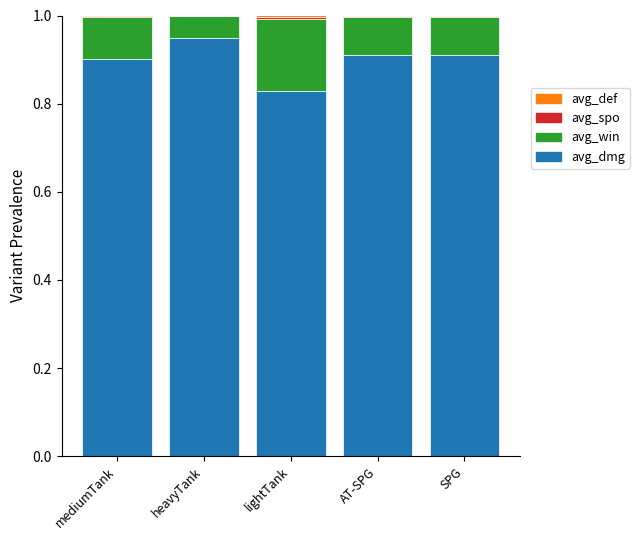

Is it true that avg_dmg equals 1.5 at SPG?

False